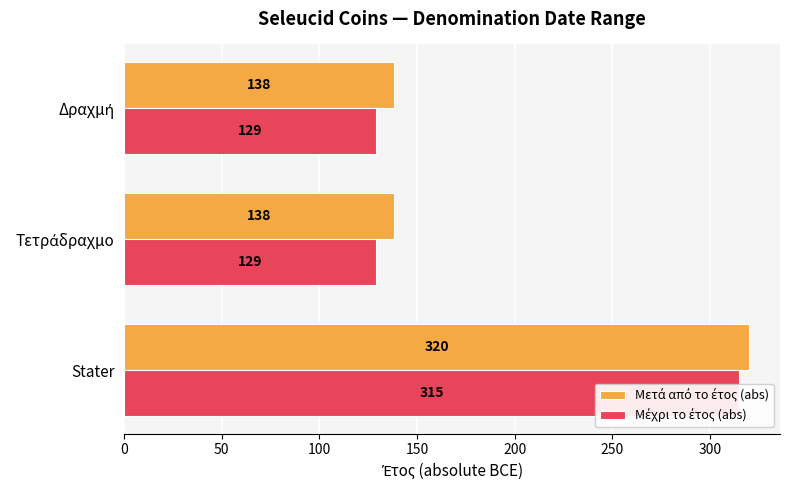

What are all the series names shown in the legend?

Μετά από το έτος (abs), Μέχρι το έτος (abs)